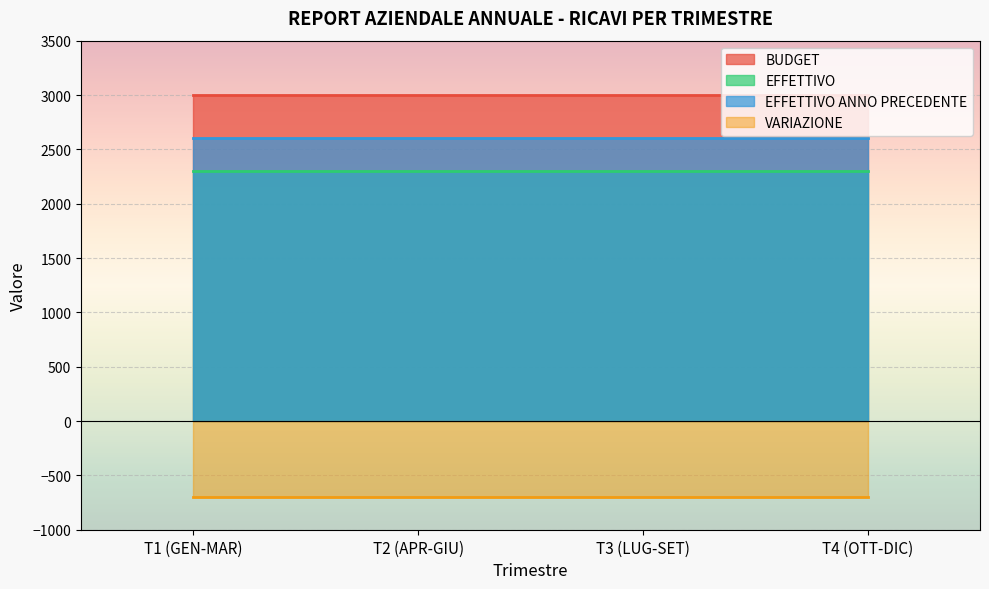

True or false: BUDGET and EFFETTIVO ANNO PRECEDENTE cross at least once.

False